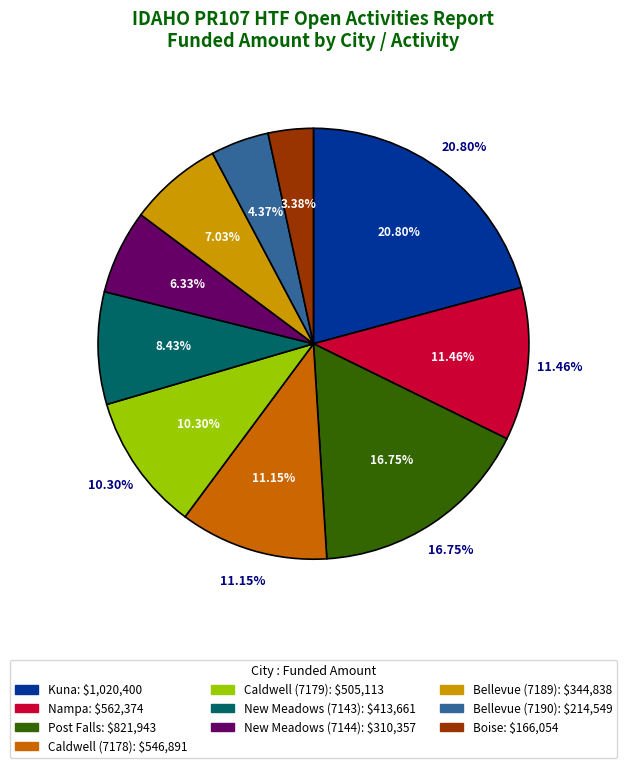

To the nearest percent, what is the difference between the largest and smallest slice percentages?

17%